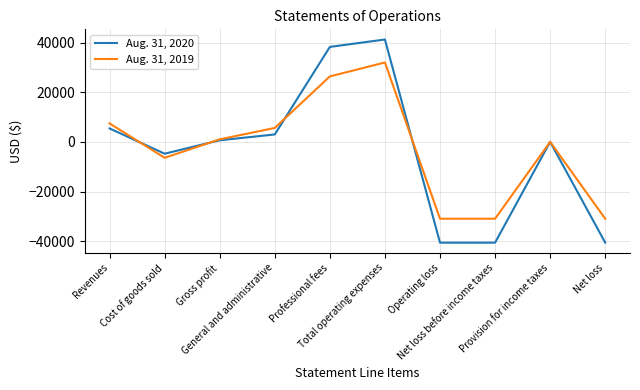

How many lines are shown in the chart?

2